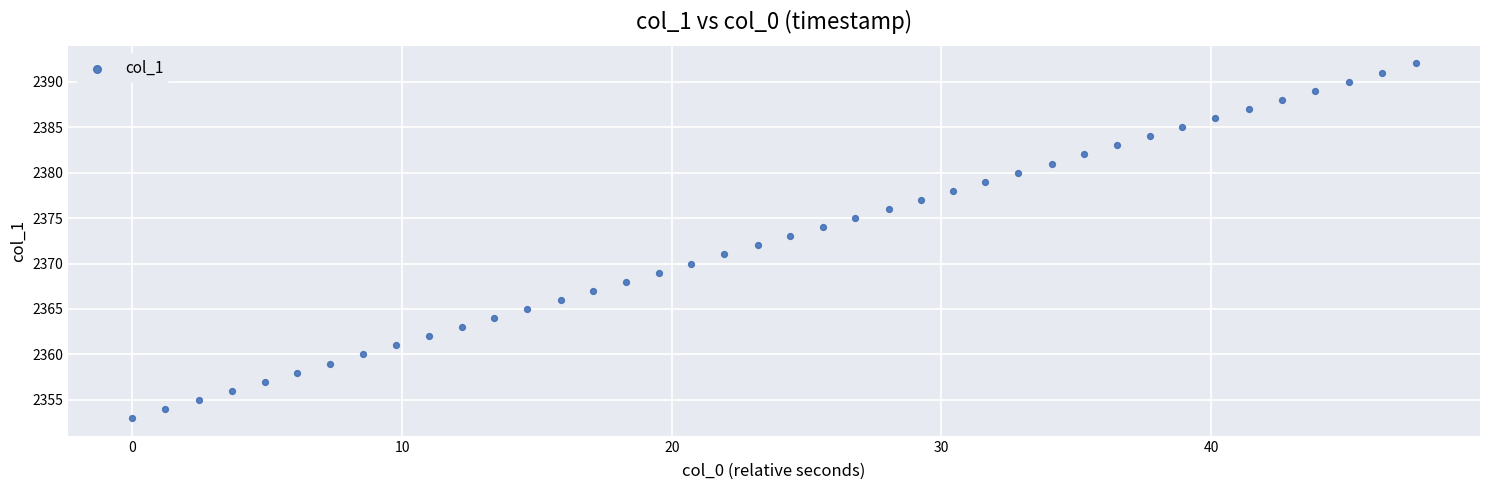

What is the range of Y values (max minus min)?

39